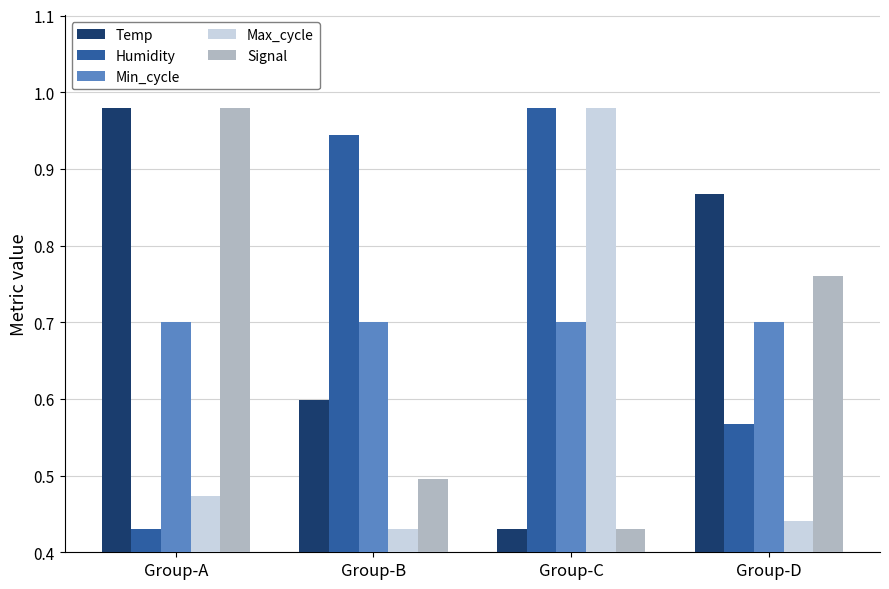

How many groups of bars are there?

4